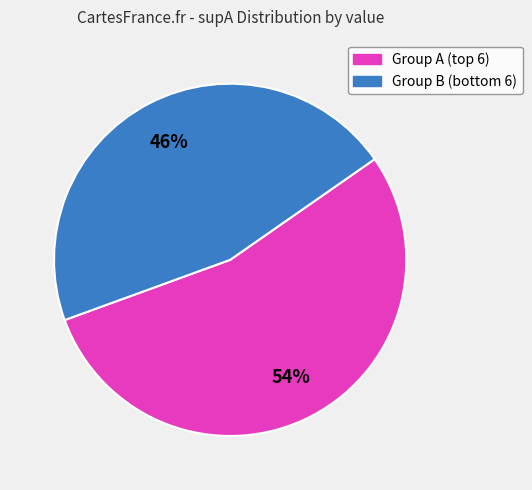

To the nearest percent, what is the average slice percentage?

50%